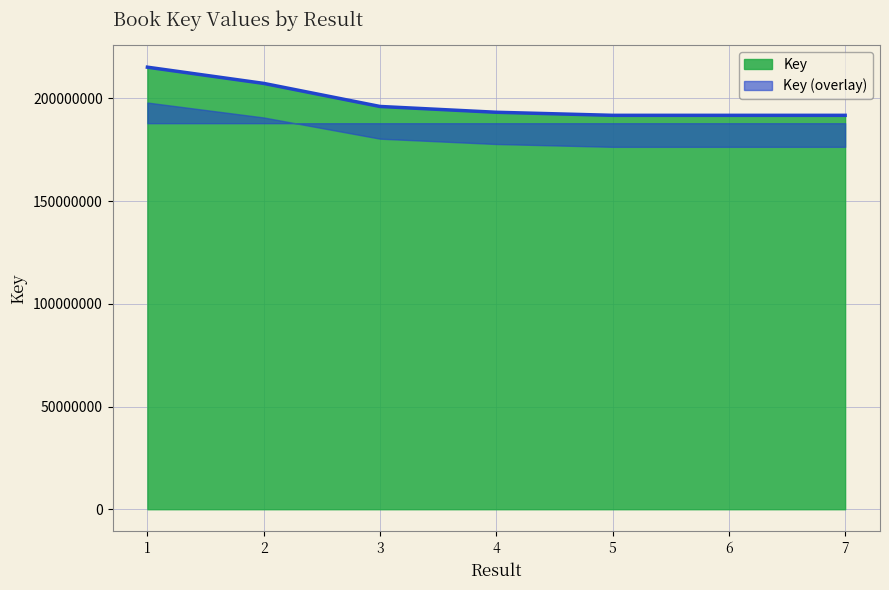

At which label is the value closest to 203467992?

2